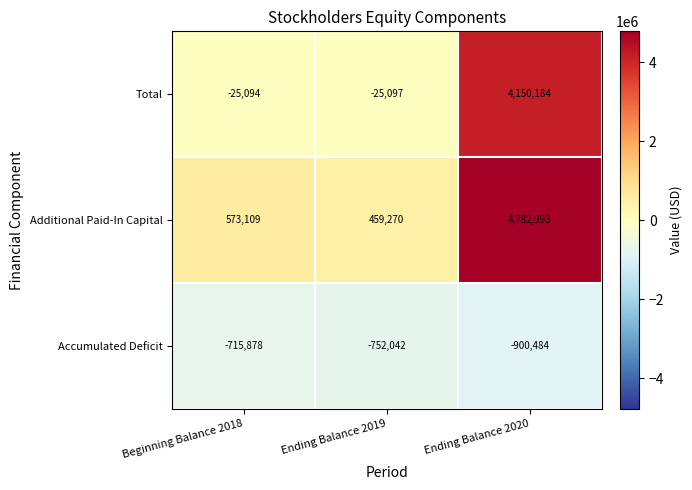

What is the difference between the Additional Paid-In Capital values at Ending Balance 2019 and Ending Balance 2020?

4323723